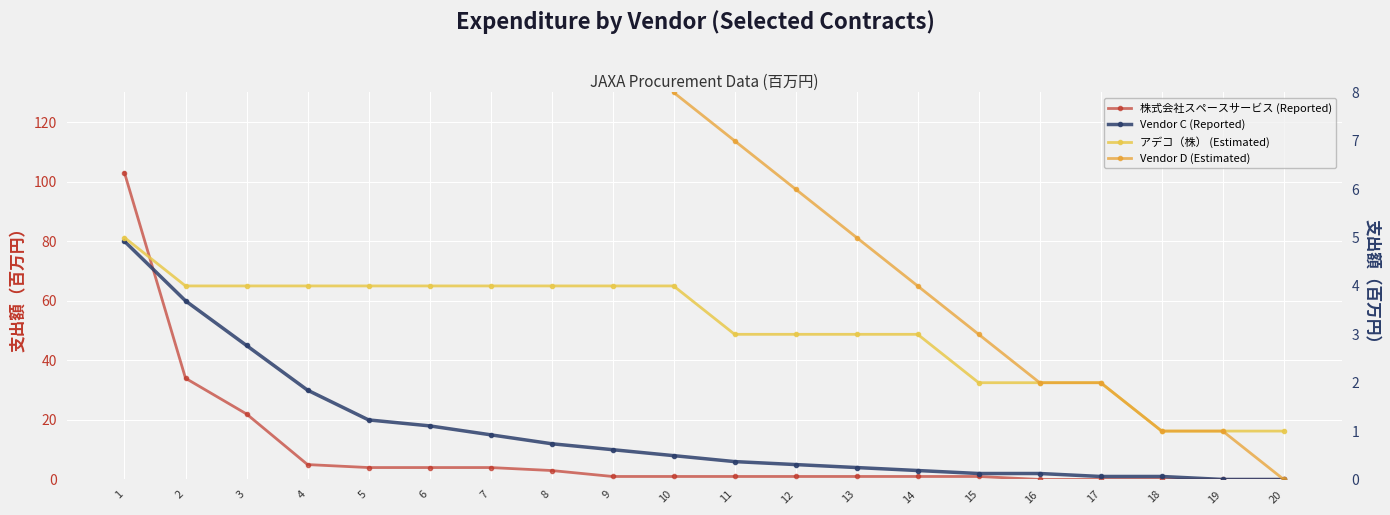

The value of Vendor C (Reported) at 16 is 1. True or false?

False